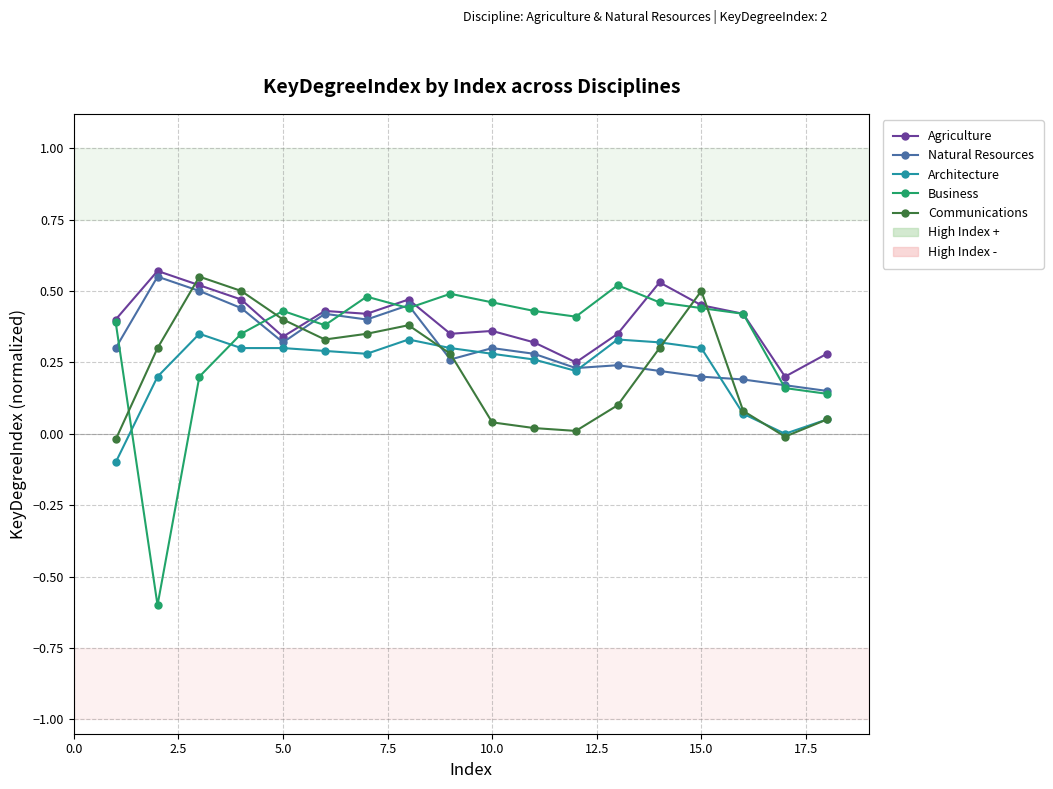

What is the minimum value shown in the chart?

-0.6